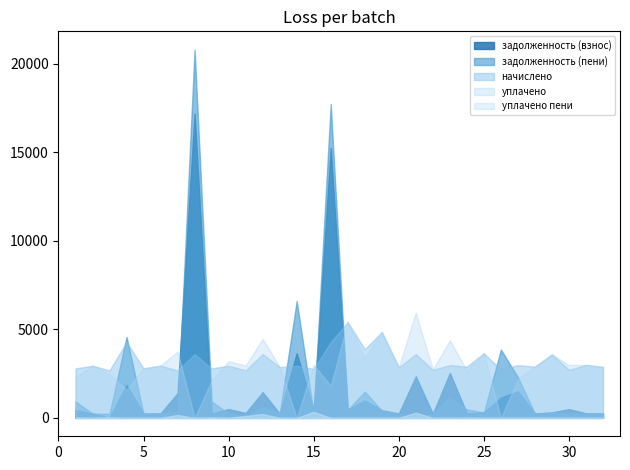

What is the average value of the уплачено series?

2895.9